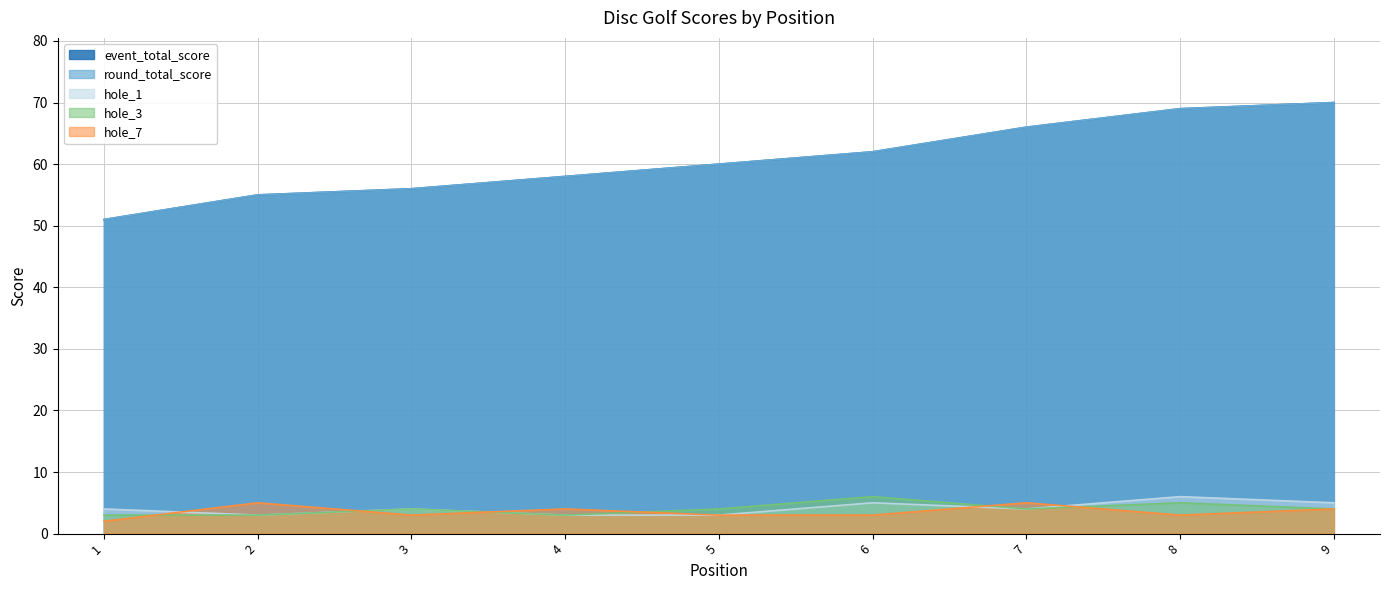

What is the highest value of the hole_3 series?

6